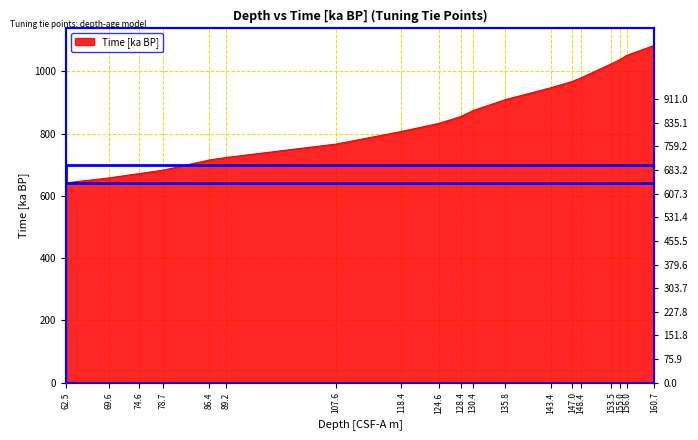

True or false: the data shows 661.2 at 153.5.

False